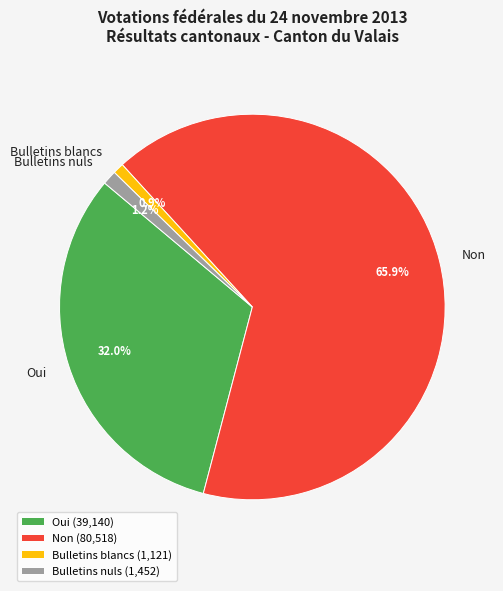

What is the majority slice?

Non